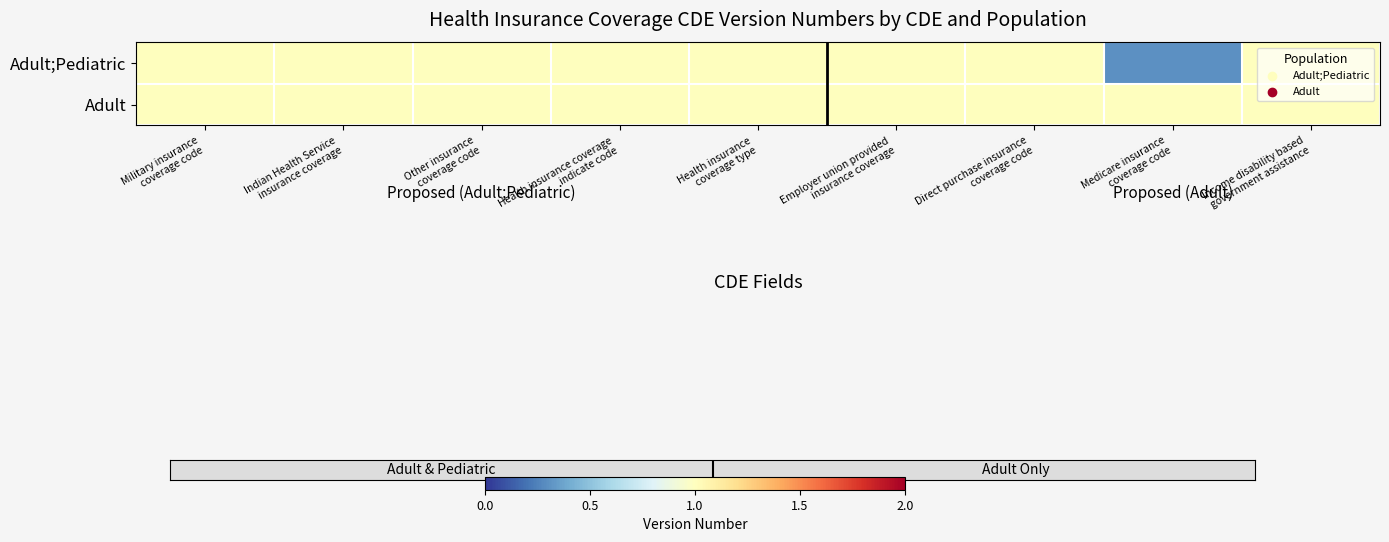

Between Employer union provided
insurance coverage and Other insurance
coverage code, which is larger?

Employer union provided
insurance coverage